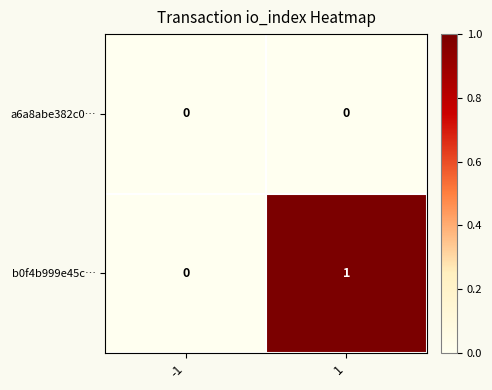

Which series has the largest total across all categories?

b0f4b999e45c…